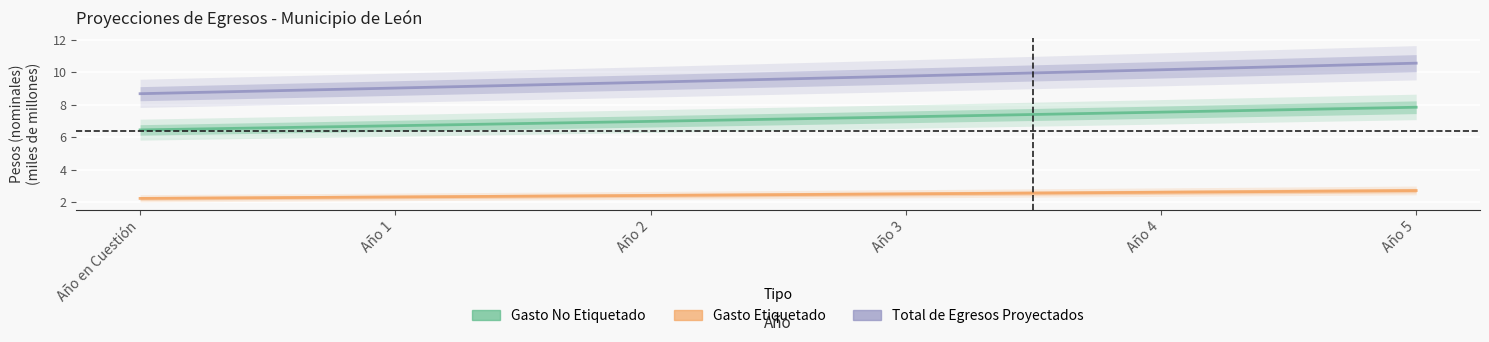

True or false: Gasto Etiquetado and Total de Egresos Proyectados intersect in this chart.

False